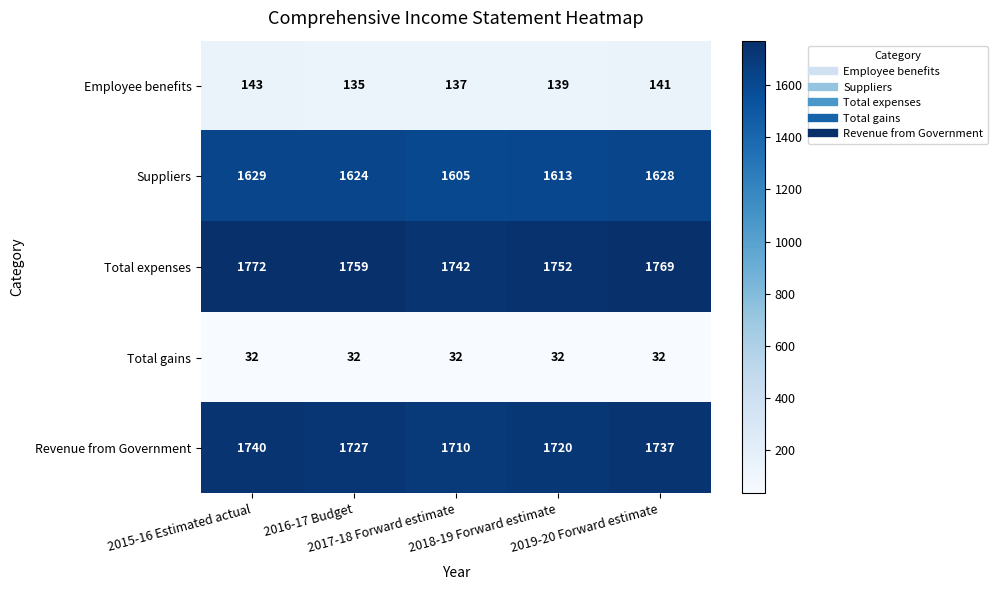

At how many categories does at least one series exceed 396?

5